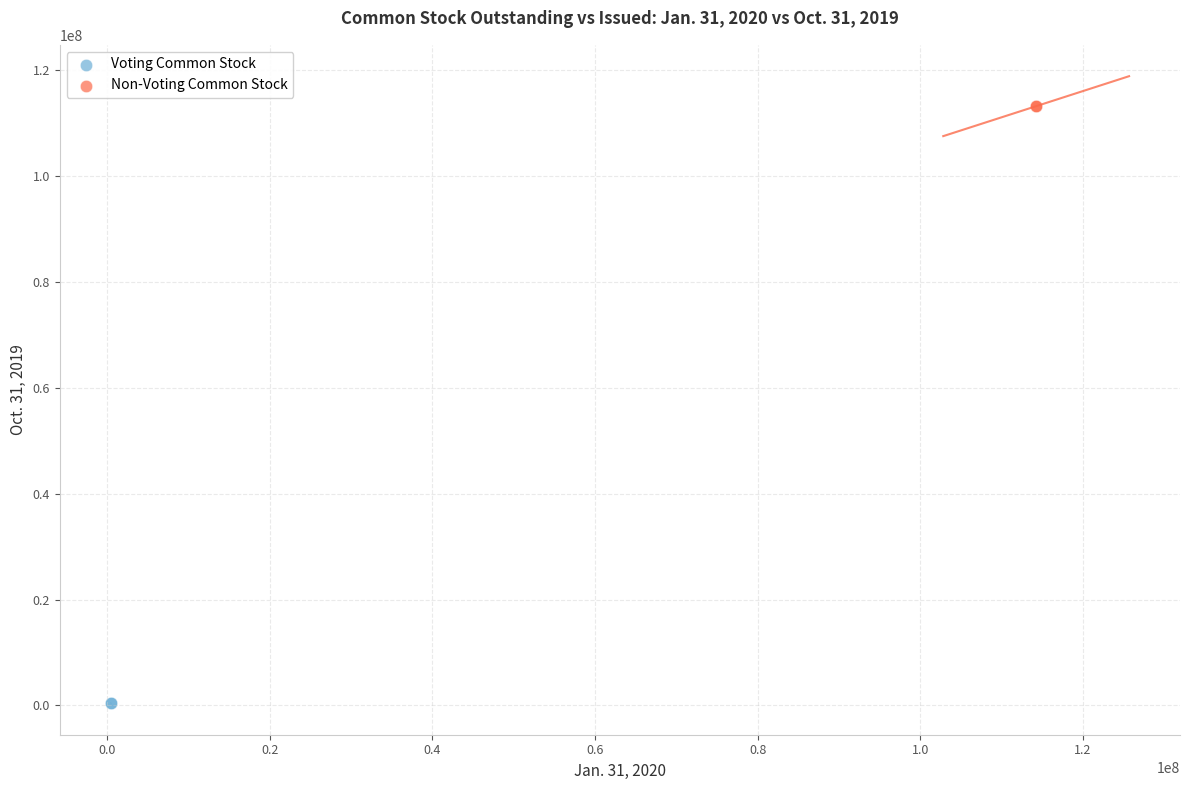

What are all the series names shown in the legend?

Voting Common Stock, Non-Voting Common Stock